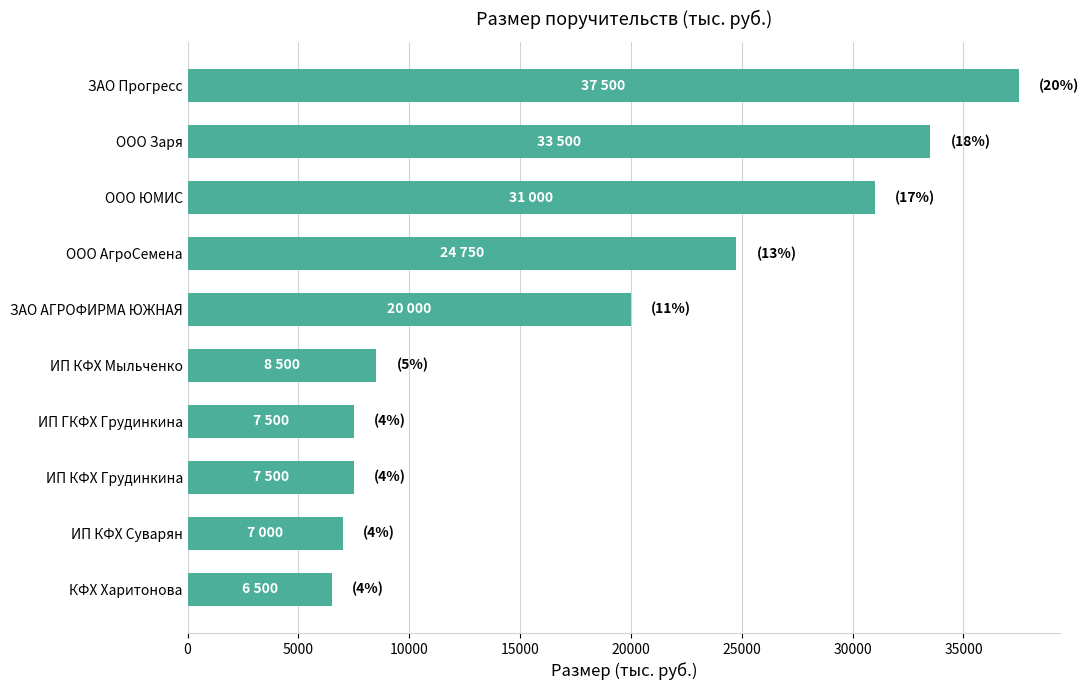

What is the minimum value shown in the chart?

6500